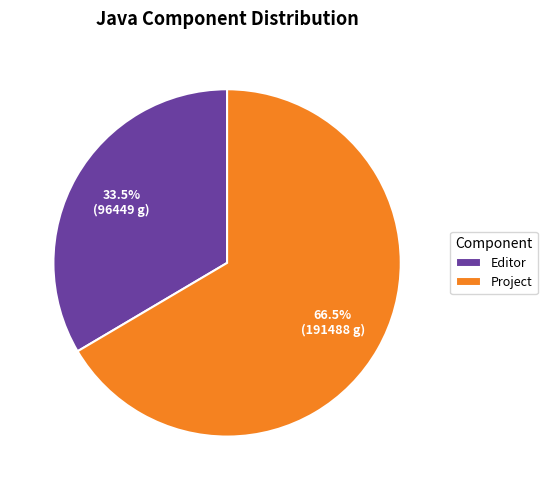

Rank the categories by value from lowest to highest.

Editor, Project